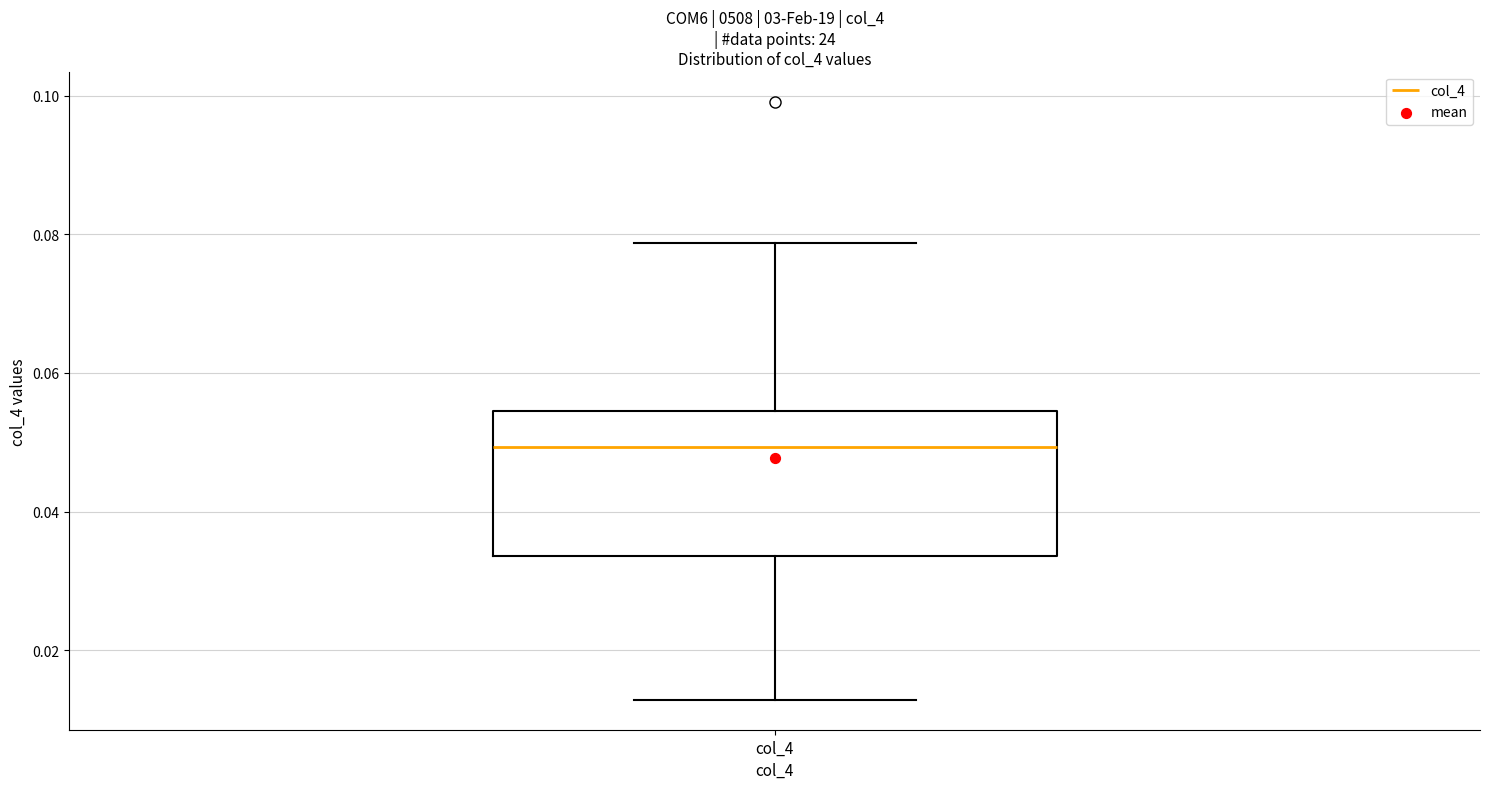

Where does the upper whisker of the box for col_4 end on the y-axis? The values are not printed on the chart, so give them approximately, as read against the axis.

0.078